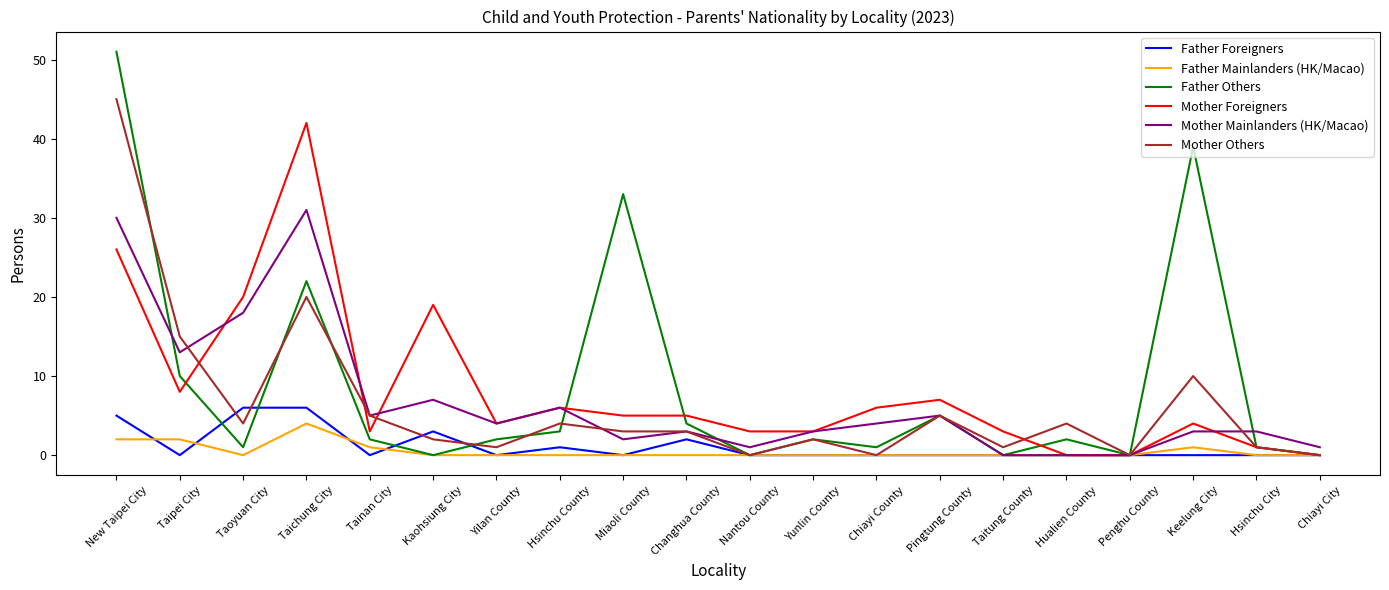

Reading left to right, transcribe all the data shown in this chart.

Father Foreigners: New Taipei City=5	Taipei City=0	Taoyuan City=6	Taichung City=6	Tainan City=0	Kaohsiung City=3	Yilan County=0	Hsinchu County=1	Miaoli County=0	Changhua County=2	Nantou County=0	Yunlin County=0	Chiayi County=0	Pingtung County=0	Taitung County=0	Hualien County=0	Penghu County=0	Keelung City=0	Hsinchu City=0	Chiayi City=0
Father Mainlanders (HK/Macao): New Taipei City=2	Taipei City=2	Taoyuan City=0	Taichung City=4	Tainan City=1	Kaohsiung City=0	Yilan County=0	Hsinchu County=0	Miaoli County=0	Changhua County=0	Nantou County=0	Yunlin County=0	Chiayi County=0	Pingtung County=0	Taitung County=0	Hualien County=0	Penghu County=0	Keelung City=1	Hsinchu City=0	Chiayi City=0
Father Others: New Taipei City=51	Taipei City=10	Taoyuan City=1	Taichung City=22	Tainan City=2	Kaohsiung City=0	Yilan County=2	Hsinchu County=3	Miaoli County=33	Changhua County=4	Nantou County=0	Yunlin County=2	Chiayi County=1	Pingtung County=5	Taitung County=0	Hualien County=2	Penghu County=0	Keelung City=39	Hsinchu City=1	Chiayi City=0
Mother Foreigners: New Taipei City=26	Taipei City=8	Taoyuan City=20	Taichung City=42	Tainan City=3	Kaohsiung City=19	Yilan County=4	Hsinchu County=6	Miaoli County=5	Changhua County=5	Nantou County=3	Yunlin County=3	Chiayi County=6	Pingtung County=7	Taitung County=3	Hualien County=0	Penghu County=0	Keelung City=4	Hsinchu City=1	Chiayi City=0
Mother Mainlanders (HK/Macao): New Taipei City=30	Taipei City=13	Taoyuan City=18	Taichung City=31	Tainan City=5	Kaohsiung City=7	Yilan County=4	Hsinchu County=6	Miaoli County=2	Changhua County=3	Nantou County=1	Yunlin County=3	Chiayi County=4	Pingtung County=5	Taitung County=0	Hualien County=0	Penghu County=0	Keelung City=3	Hsinchu City=3	Chiayi City=1
Mother Others: New Taipei City=45	Taipei City=15	Taoyuan City=4	Taichung City=20	Tainan City=5	Kaohsiung City=2	Yilan County=1	Hsinchu County=4	Miaoli County=3	Changhua County=3	Nantou County=0	Yunlin County=2	Chiayi County=0	Pingtung County=5	Taitung County=1	Hualien County=4	Penghu County=0	Keelung City=10	Hsinchu City=1	Chiayi City=0